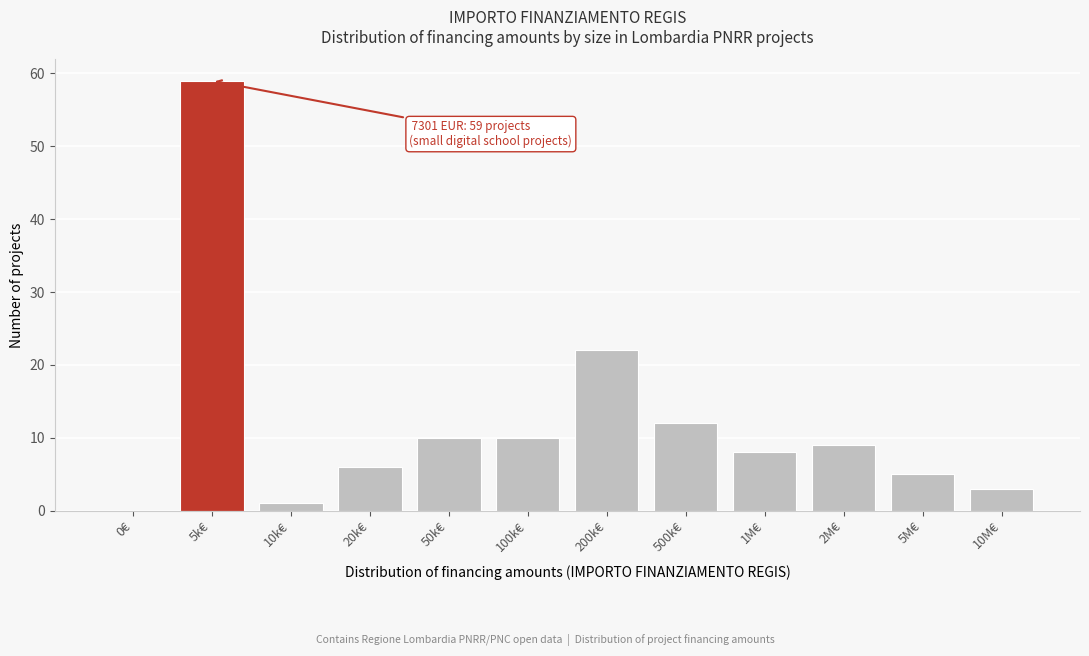

Reading left to right, extract all data points from this chart.

0€=0	5k€=59	10k€=1	20k€=6	50k€=10	100k€=10	200k€=22	500k€=12	1M€=8	2M€=9	5M€=5	10M€=3